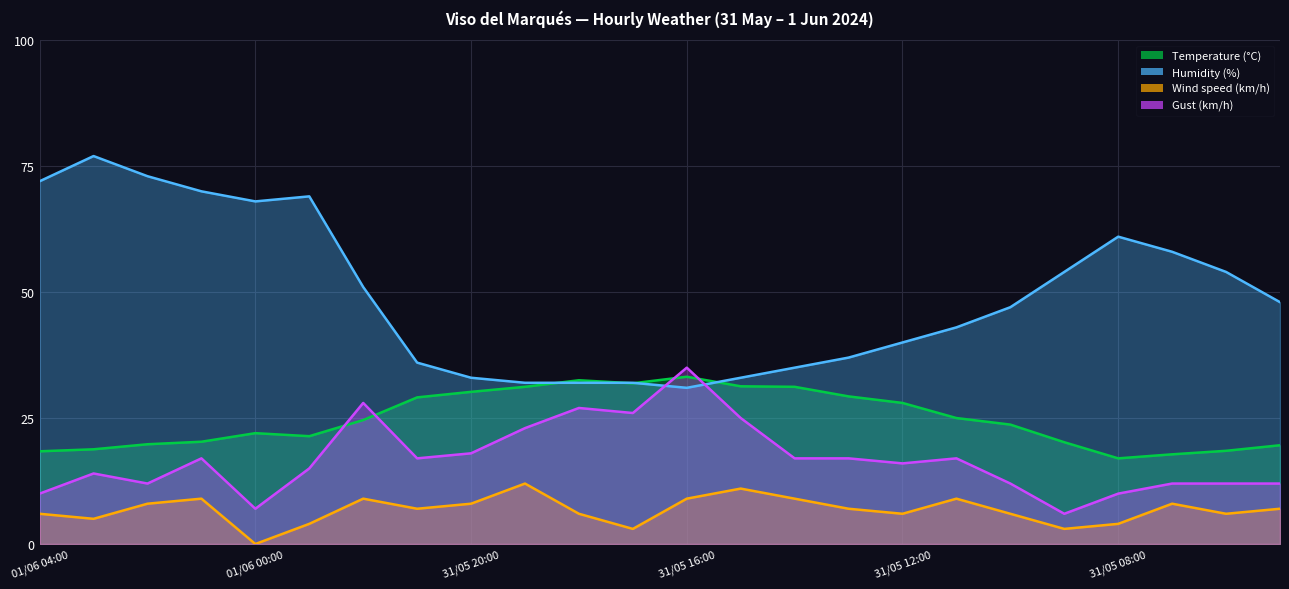

What is the label of the 11th point from the left?

31/05 18:00